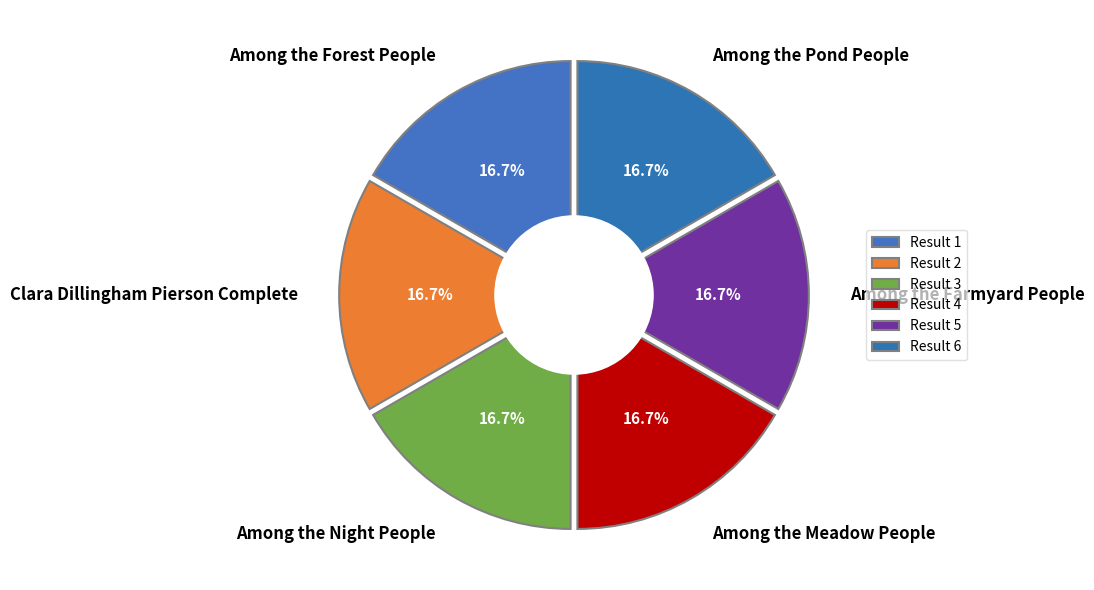

Which slice is the smallest?

Clara Dillingham Pierson Complete